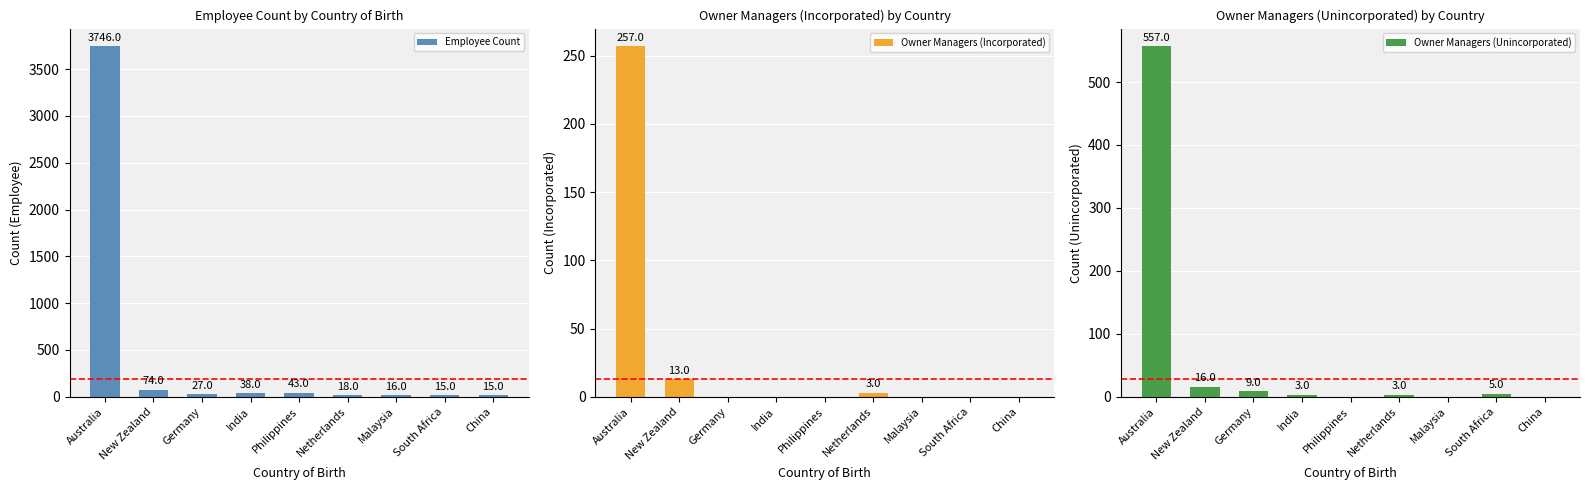

What is the value of the Owner Managers (Unincorporated) bar at the 4th from the left?

3